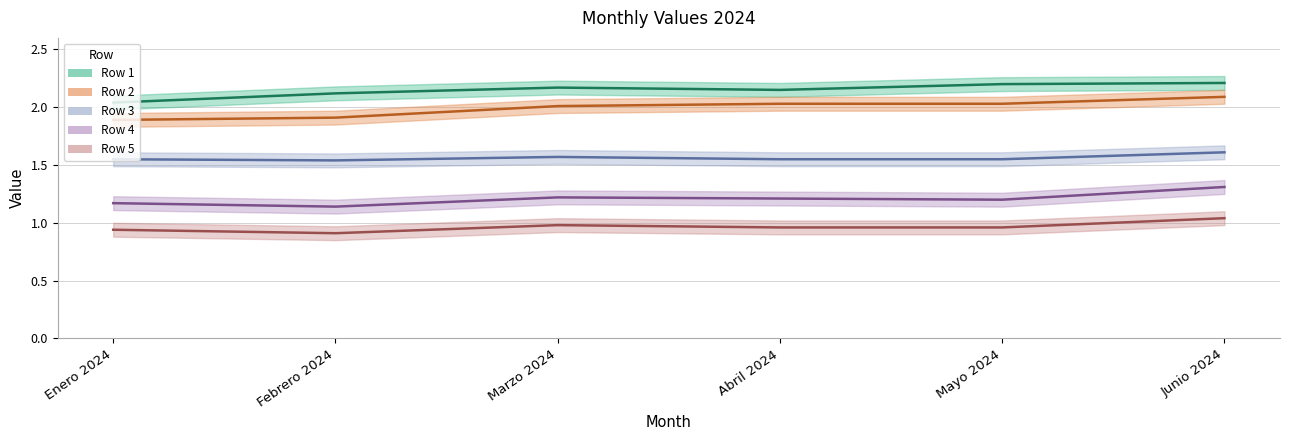

List the series in order of their peak value, highest first.

Row 1, Row 2, Row 3, Row 4, Row 5